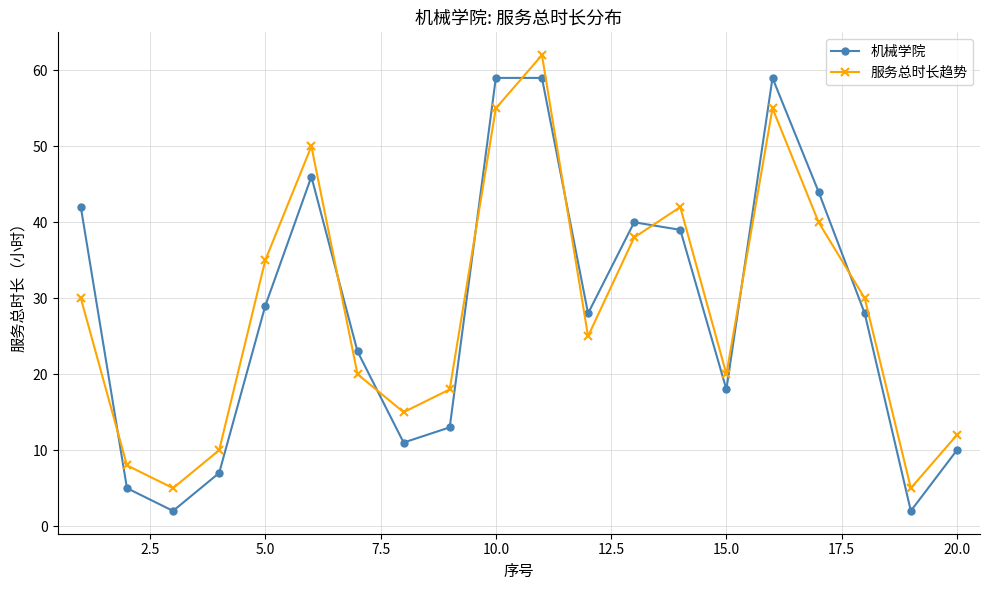

Which series ends up on top after the final intersection of 机械学院 and 服务总时长趋势?

服务总时长趋势